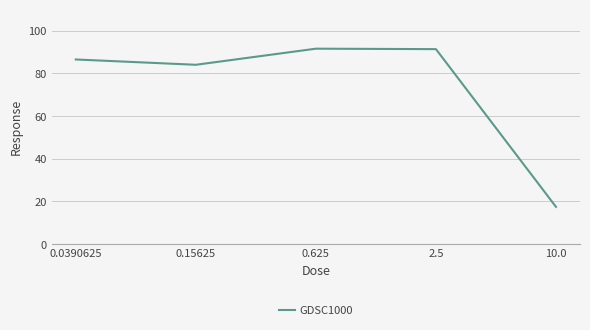

What is the sum of all values?

370.8